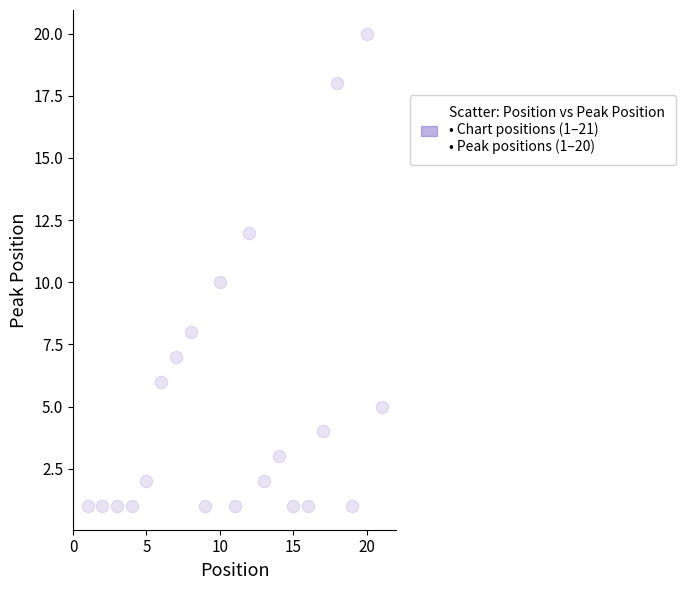

What is the range of Y values (max minus min)?

19